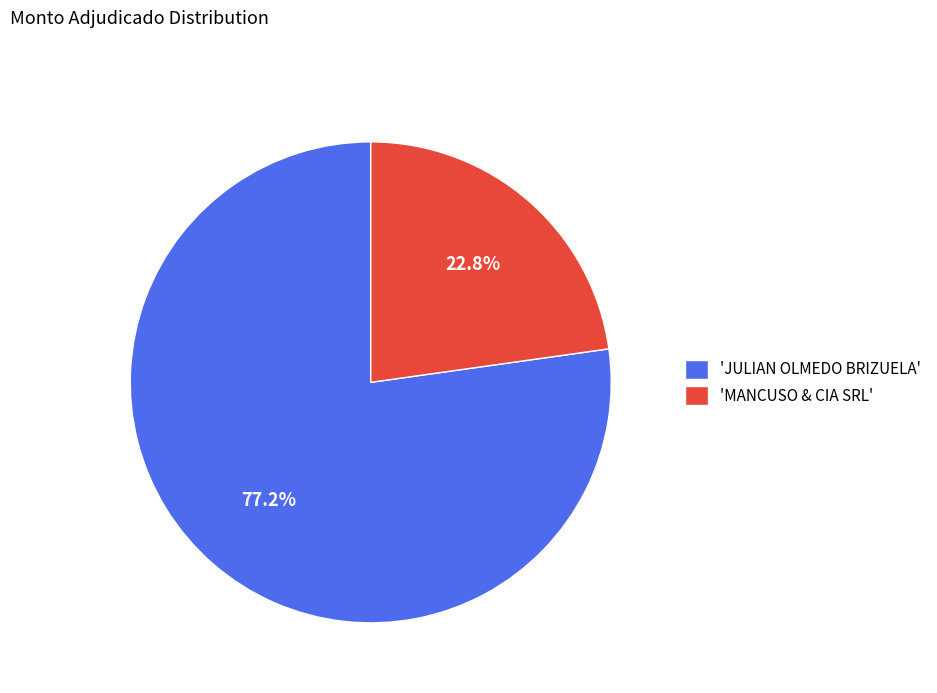

Is there a majority slice in this chart?

Yes